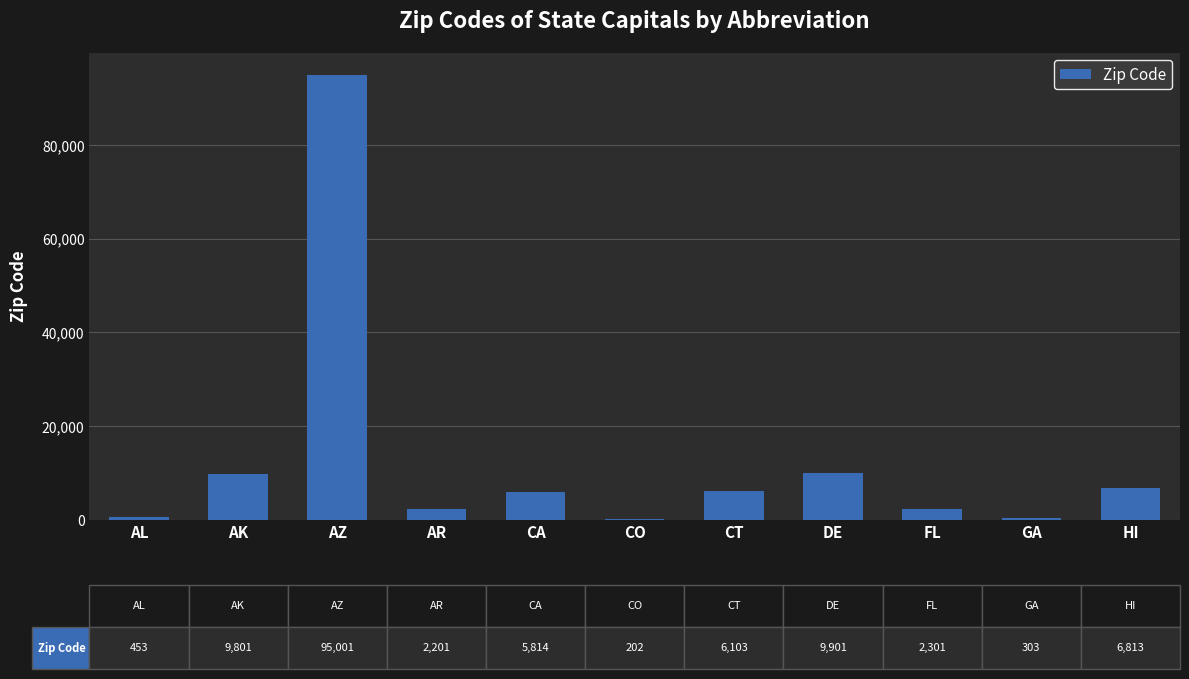

Which label corresponds to the largest value in the chart?

AZ